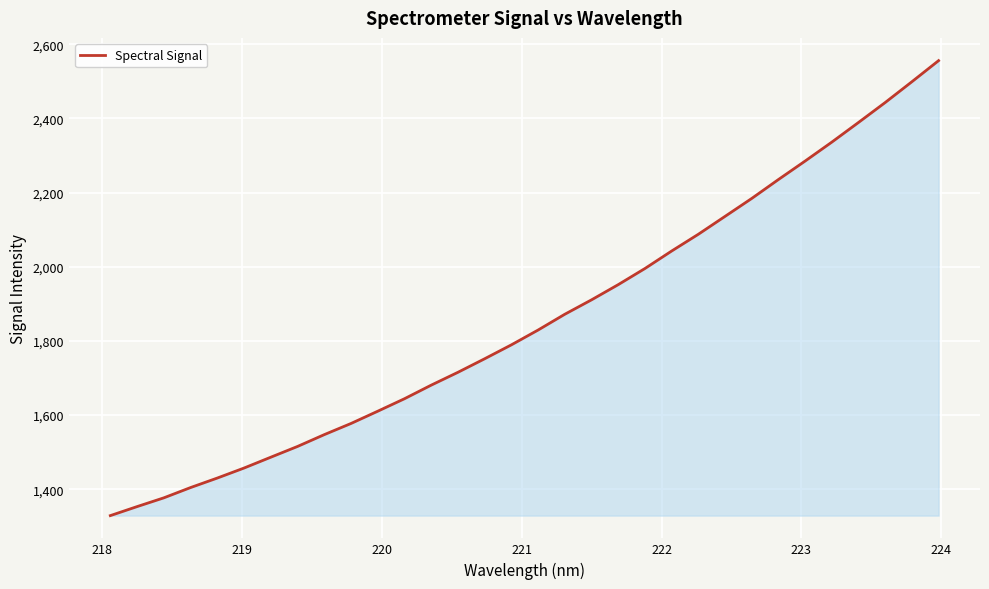

What is the average value?

1856.9